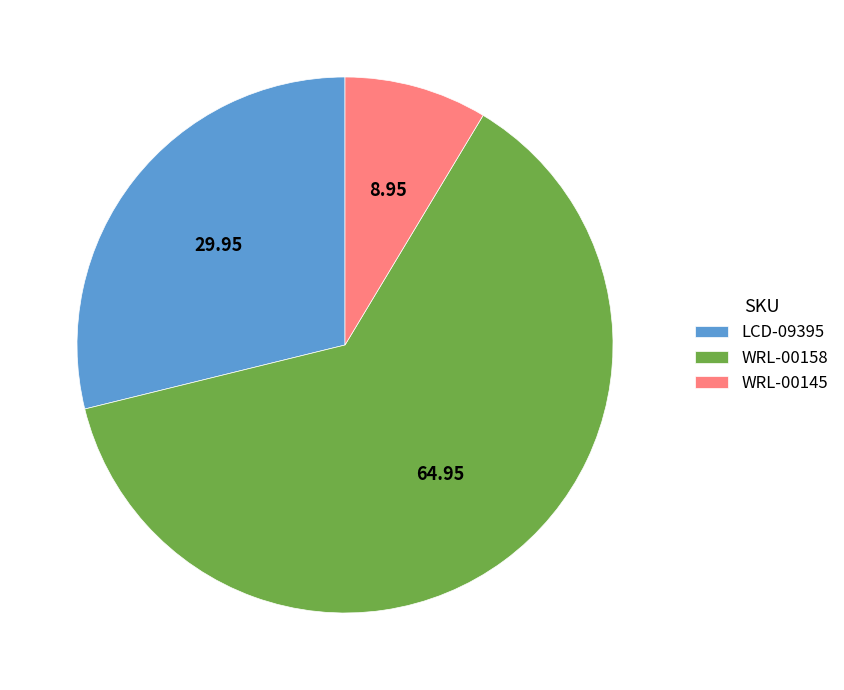

Rank the categories by value from lowest to highest.

WRL-00145, LCD-09395, WRL-00158